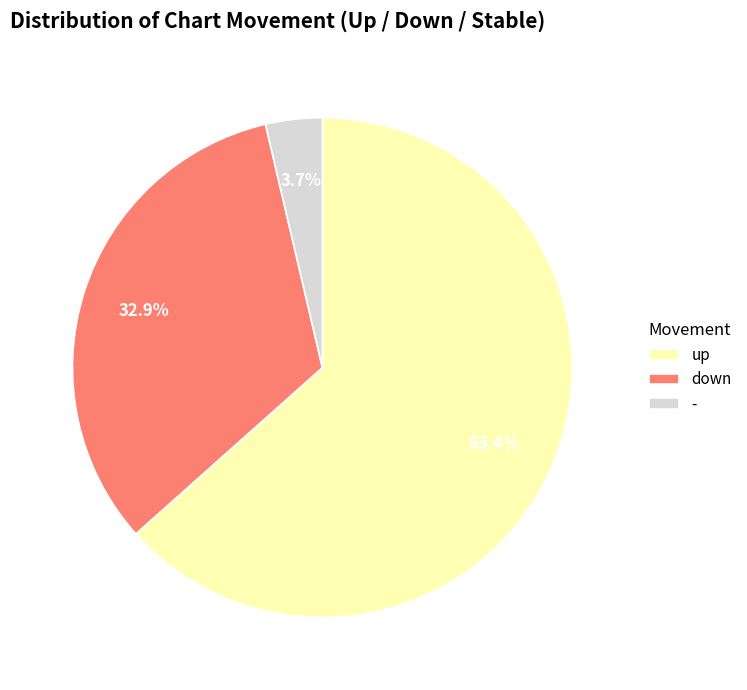

Which category has the smallest portion of the pie?

-